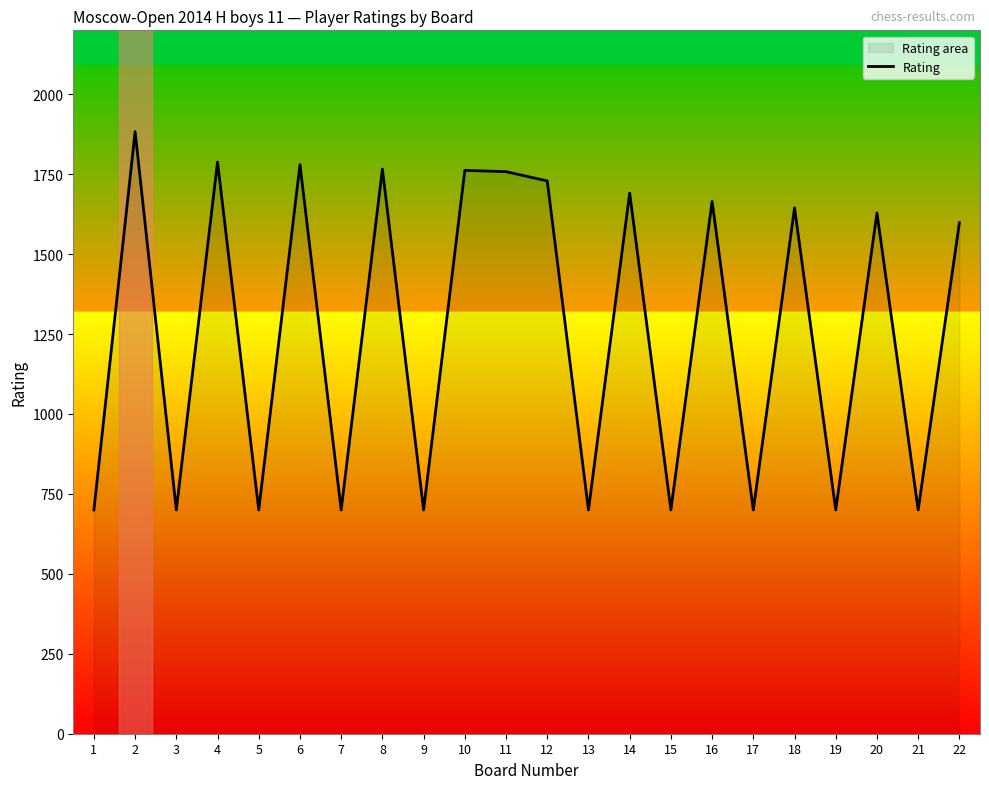

List the labels in order of value, smallest first.

1, 3, 5, 7, 9, 13, 15, 17, 19, 21, 22, 20, 18, 16, 14, 12, 11, 10, 8, 6, 4, 2